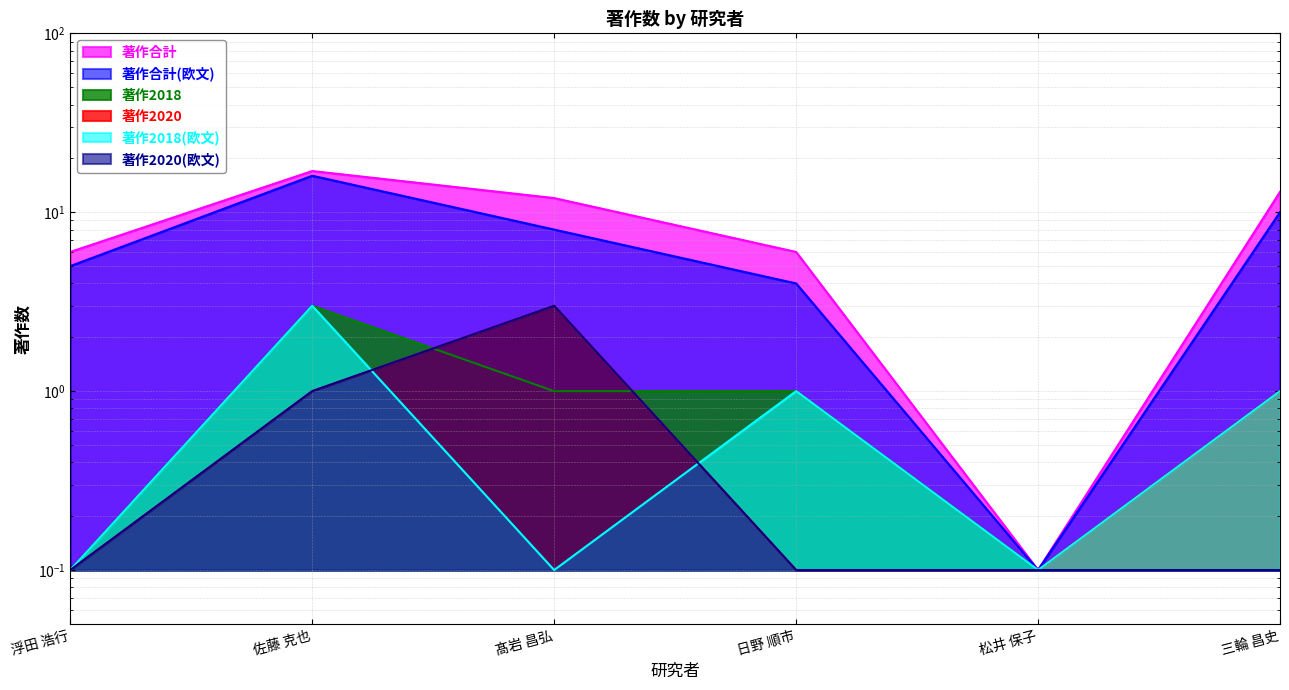

True or false: 著作合計 and 著作2018 cross at least once.

False